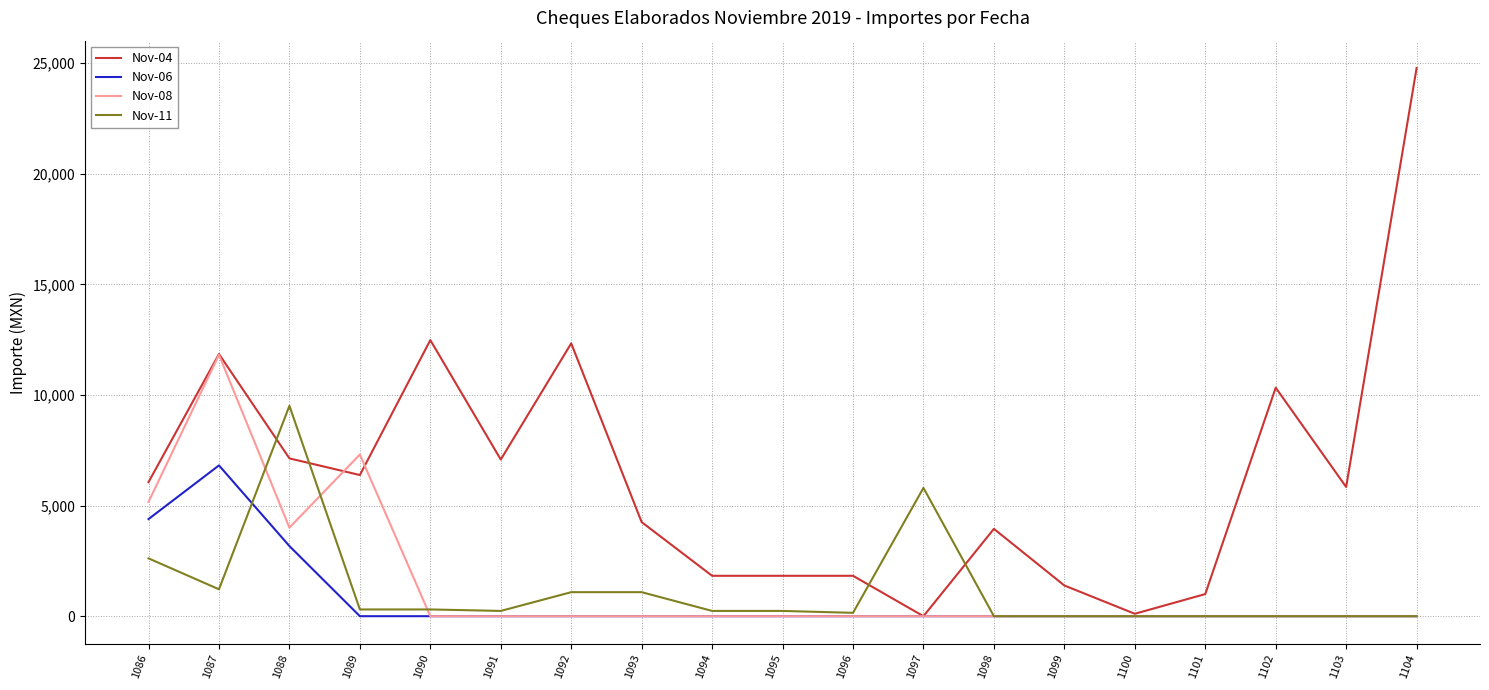

What is the total value across all series at 1090?

12785.0